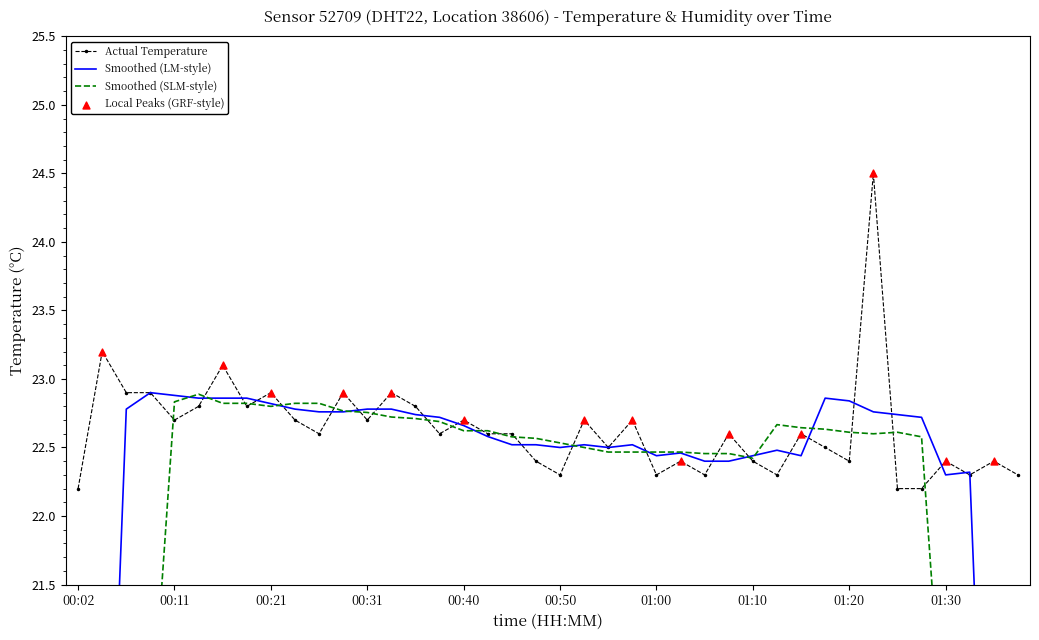

Between 01:17 and 01:07, which is larger?

01:07